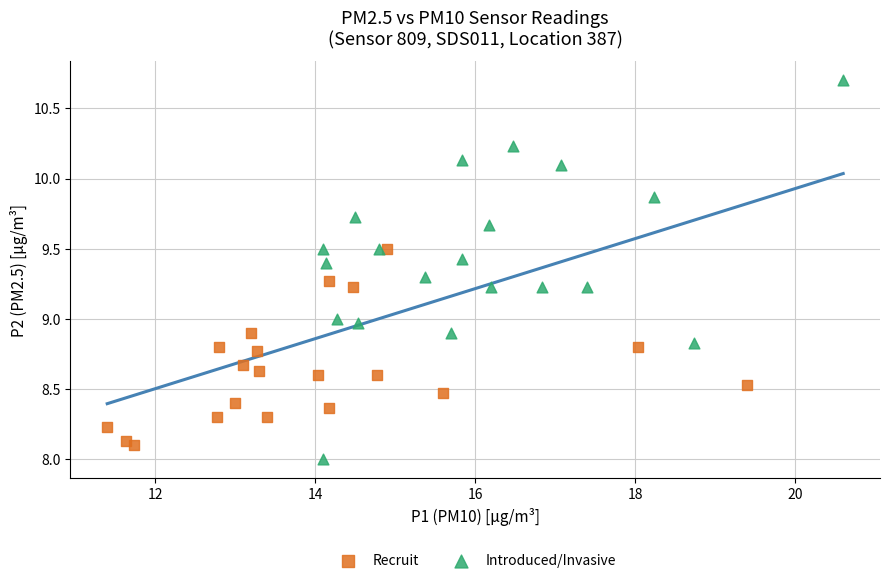

Which series contains the highest Y value?

Introduced/Invasive